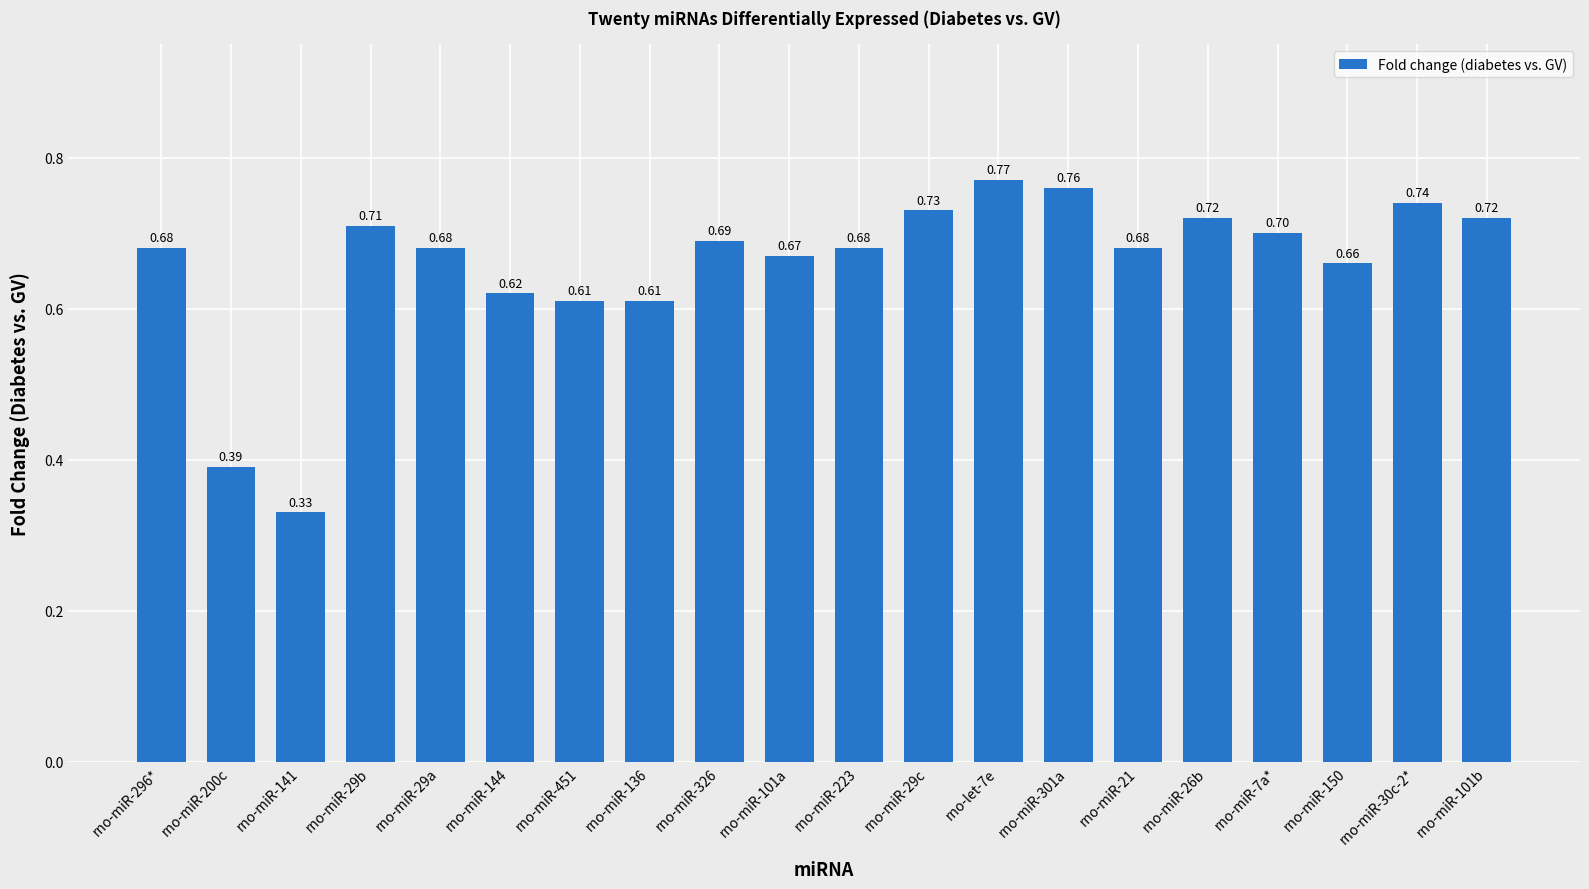

What is the change in value from rno-miR-200c to rno-miR-26b?

+0.3